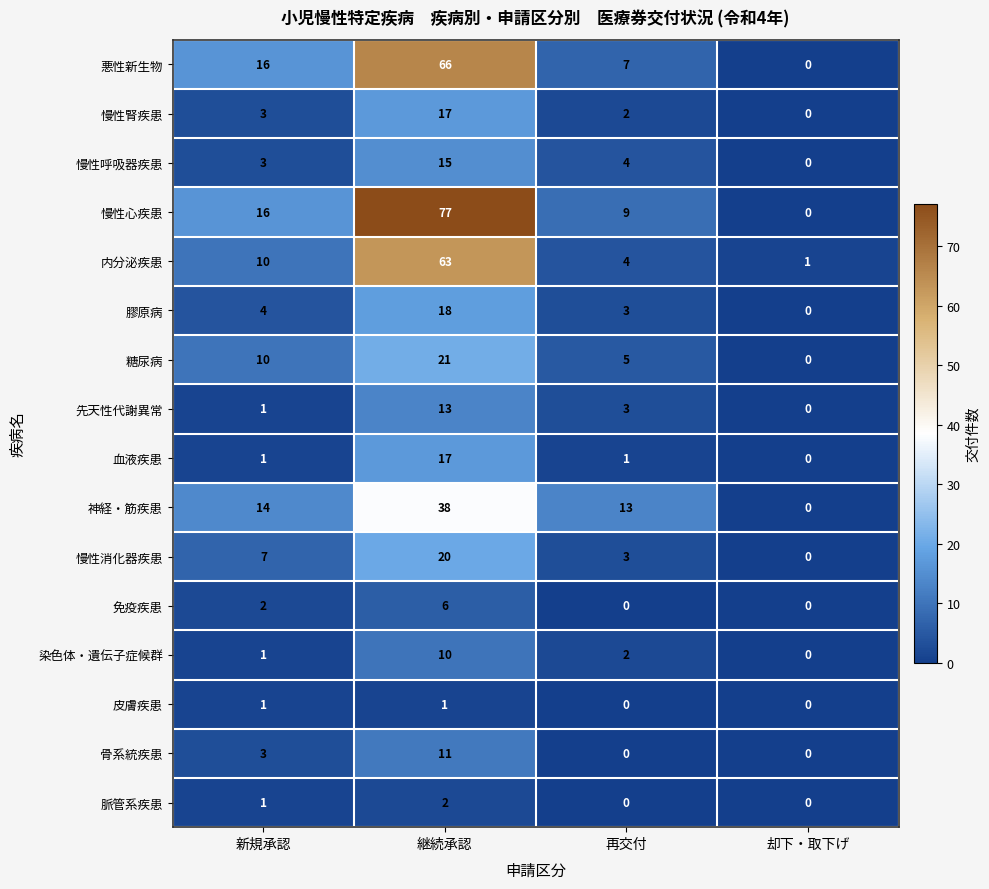

What is the difference between the 免疫疾患 values at 継続承認 and 却下・取下げ?

6